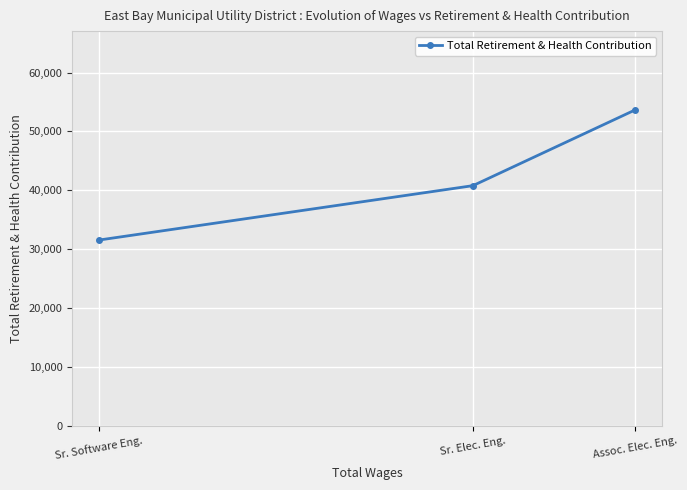

At which label is the value closest to 42588?

Sr. Elec. Eng.